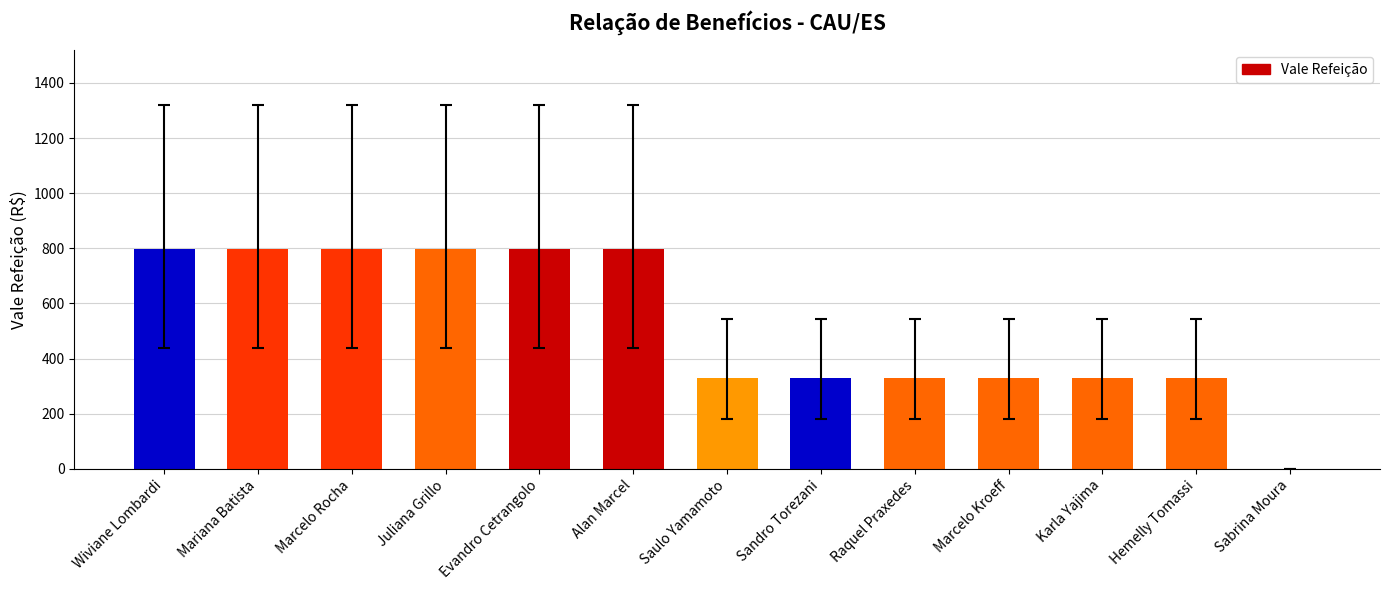

Reading left to right, transcribe all the data shown in this chart.

799	799	799	799	799	799	330	330	330	330	330	330	0